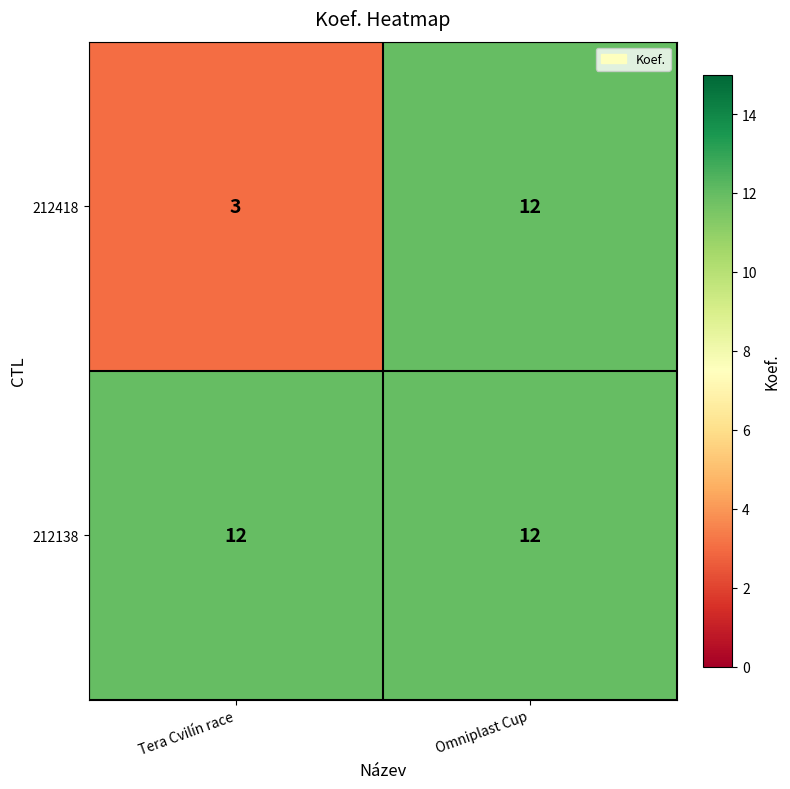

Which series has the largest total across all categories?

212138